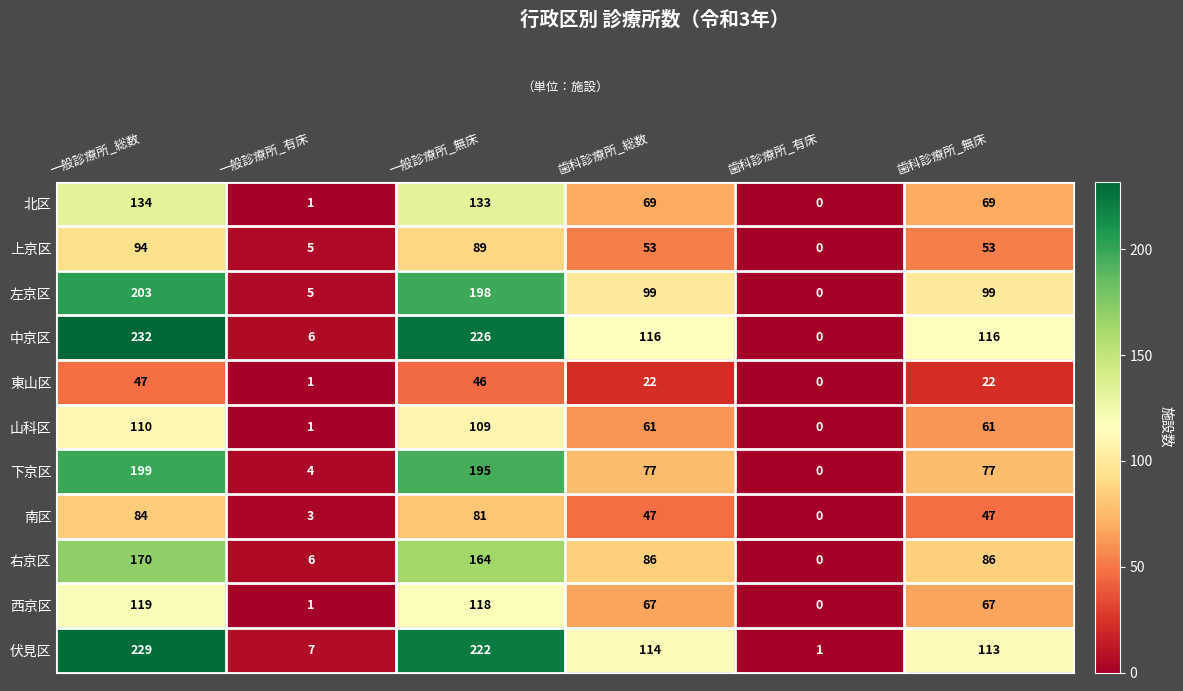

The value of 右京区 at 一般診療所_総数 is 55. True or false?

False